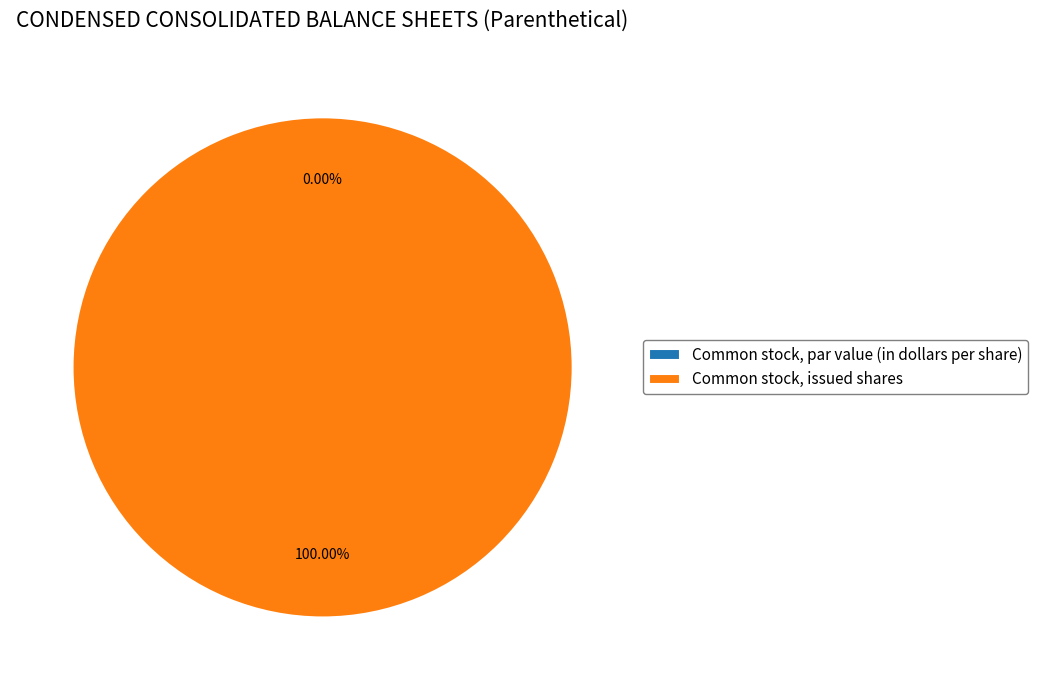

What is the change in value from Common stock, par value (in dollars per share) to Common stock, issued shares?

+536431203